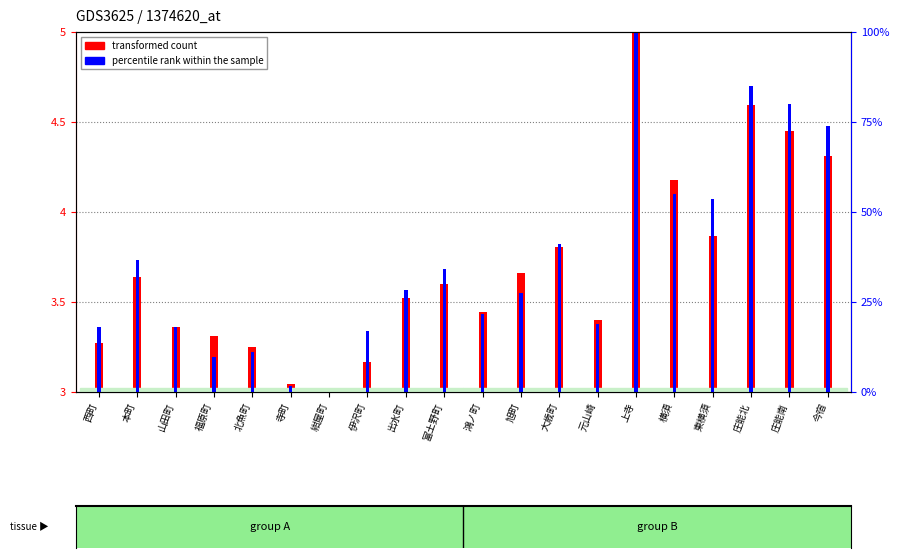

List the labels in order of percentile rank within the sample value, largest first.

上寺, 庄能北, 庄能南, 今宿, 横須, 東横須, 大歳町, 本町, 富土野町, 出水町, 旭町, 鴻ノ町, 元山崎, 西町, 山田町, 伊沢町, 北魚町, 福原町, 寺町, 紺屋町